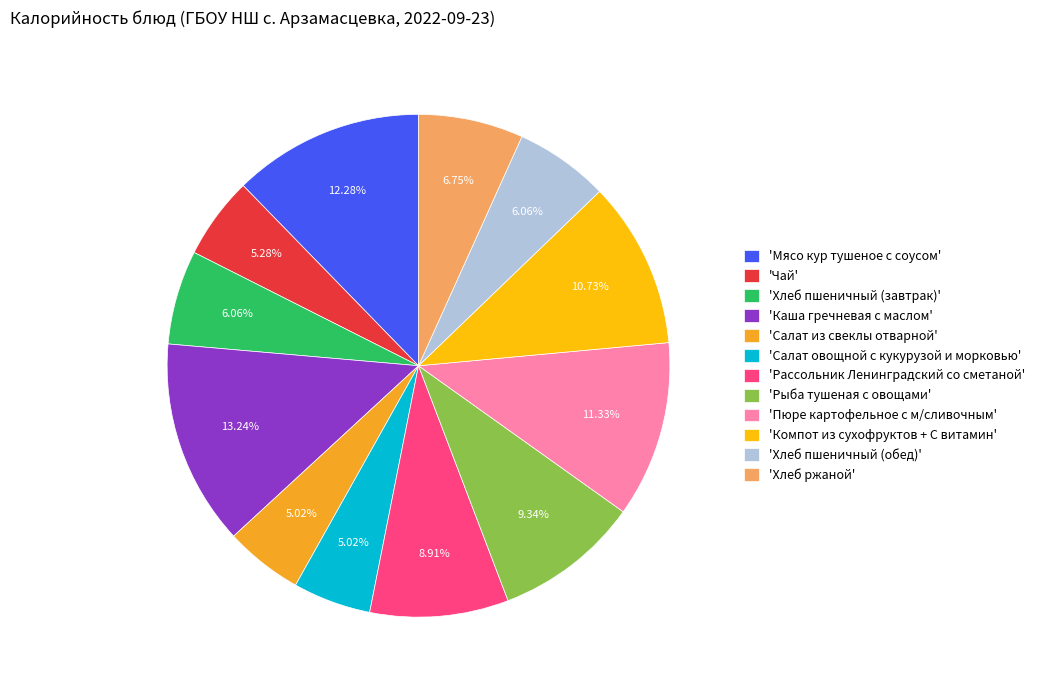

Do 'Мясо кур тушеное с соусом' and 'Хлеб пшеничный (завтрак)' together represent more than half of the pie?

No